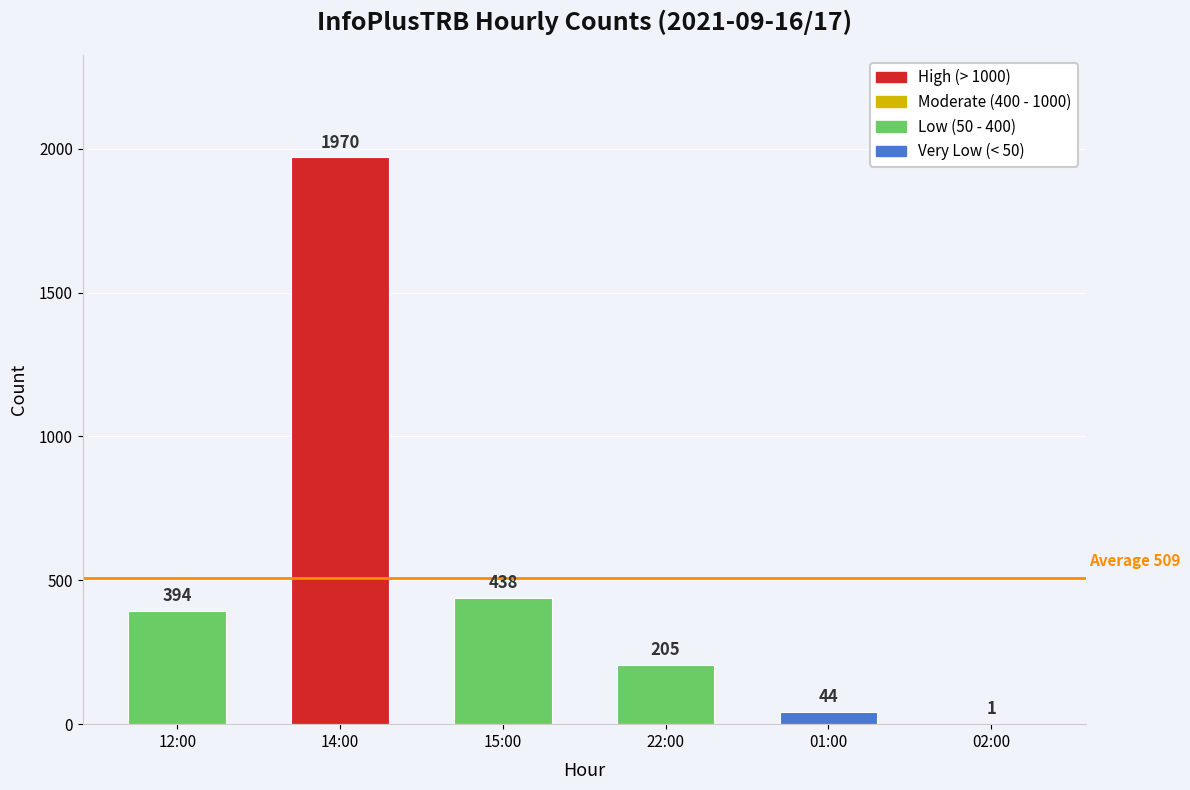

What is the average value?

509